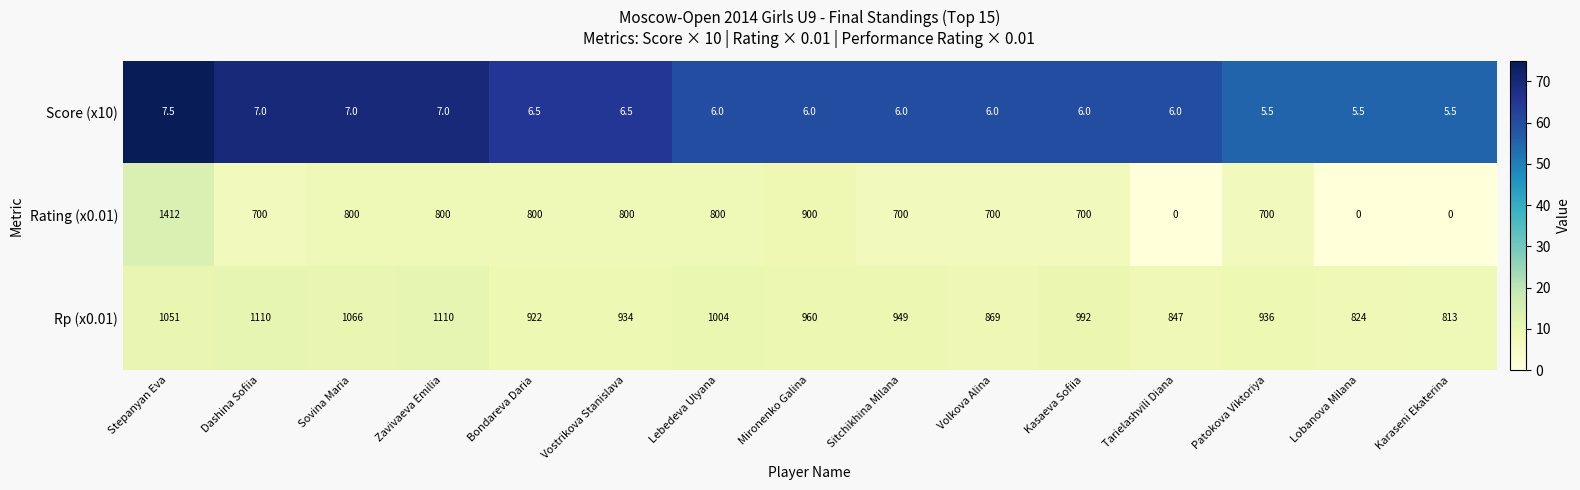

Which series has the largest total across all categories?

Rp (x0.01)